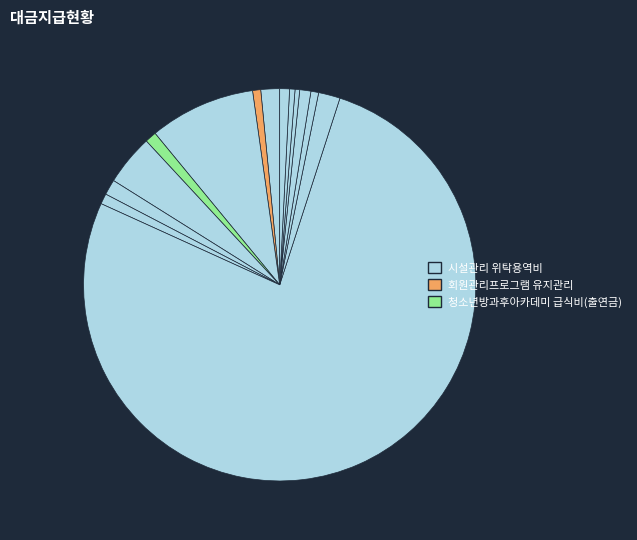

How many slices are in this pie chart?

14